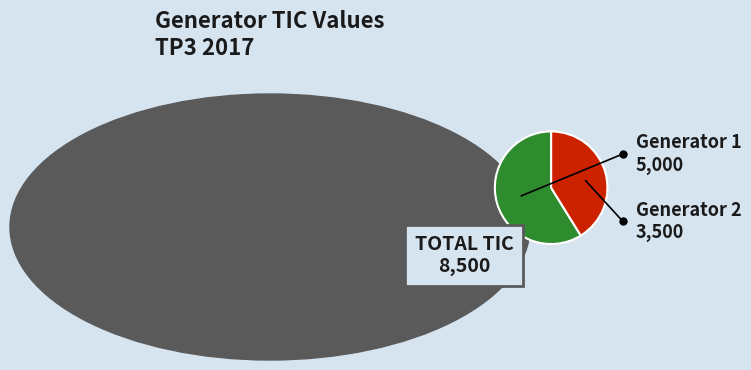

Is there any slice that represents more than half of the pie?

Yes